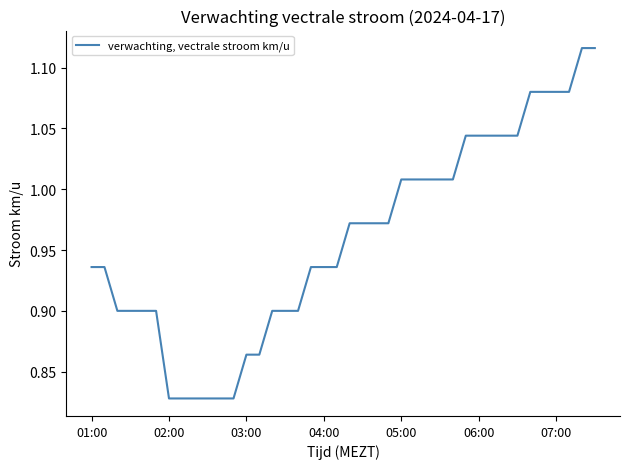

What is the difference between the maximum and minimum values?

0.3